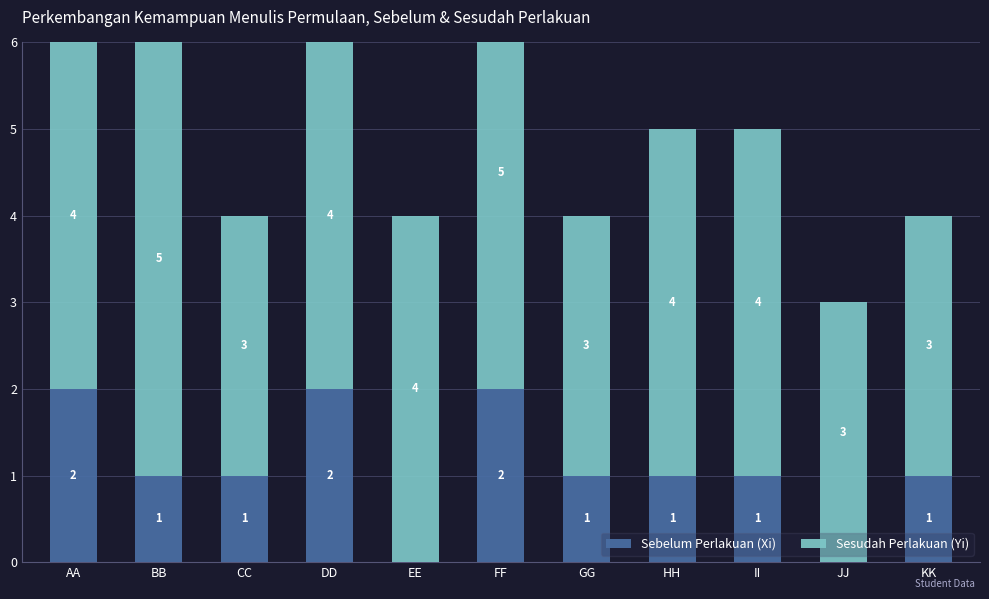

Which series has the largest total across all categories?

Sesudah Perlakuan (Yi)